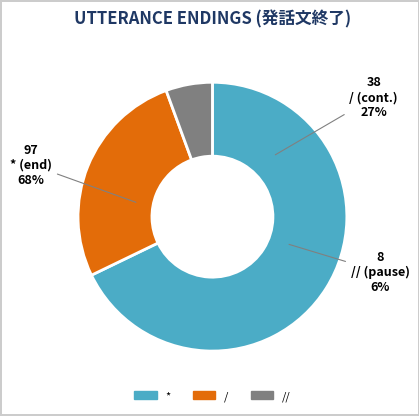

Count the number of slices in the pie.

3